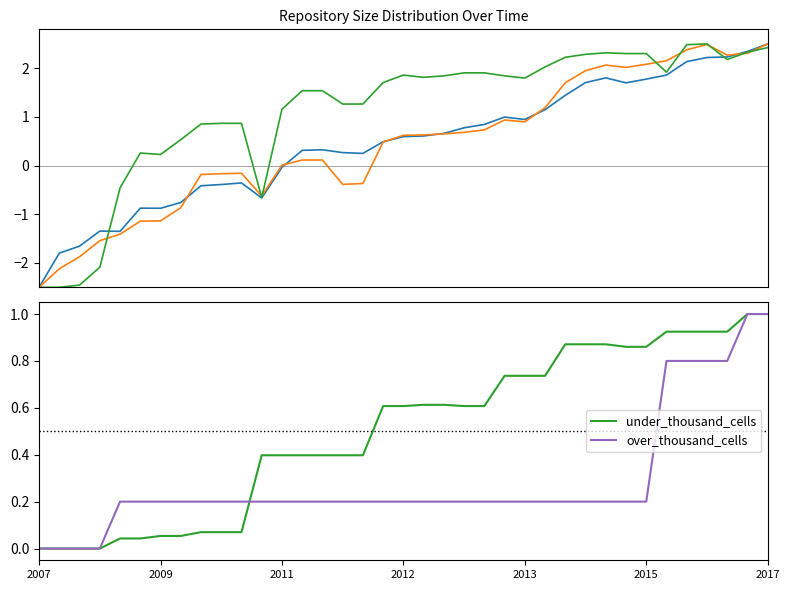

What is the sum of all one_cell values?

16.9